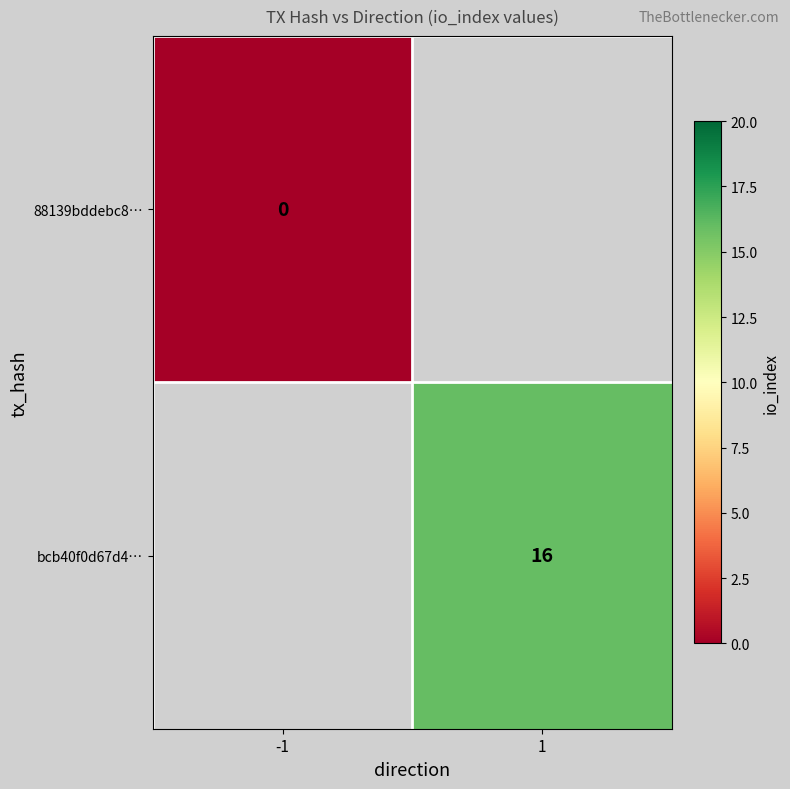

The bcb40f0d67d4… series shows 22 at 1. True or false?

False